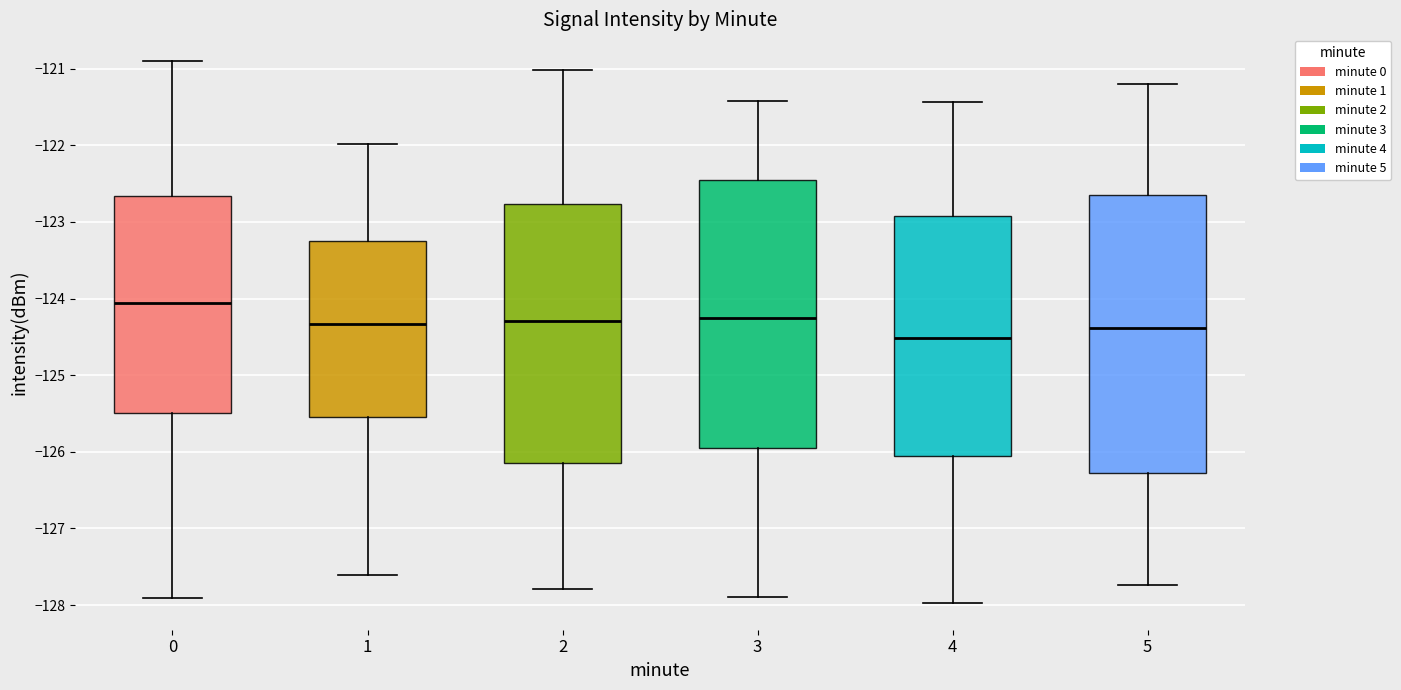

Reading left to right, transcribe this box plot: for each box, give where its median line is, the range the box spans, and where its two whiskers end, as read against the y-axis. The values are not printed on the chart, so give them approximately, as read against the axis.

0: median -124.1, box -125.5 to -122.7, whiskers -127.9 to -120.9
1: median -124.3, box -125.5 to -123.3, whiskers -127.6 to -122.0
2: median -124.3, box -126.2 to -122.8, whiskers -127.8 to -121.0
3: median -124.3, box -126.0 to -122.5, whiskers -127.9 to -121.4
4: median -124.5, box -126.1 to -122.9, whiskers -128.0 to -121.4
5: median -124.4, box -126.3 to -122.7, whiskers -127.7 to -121.2